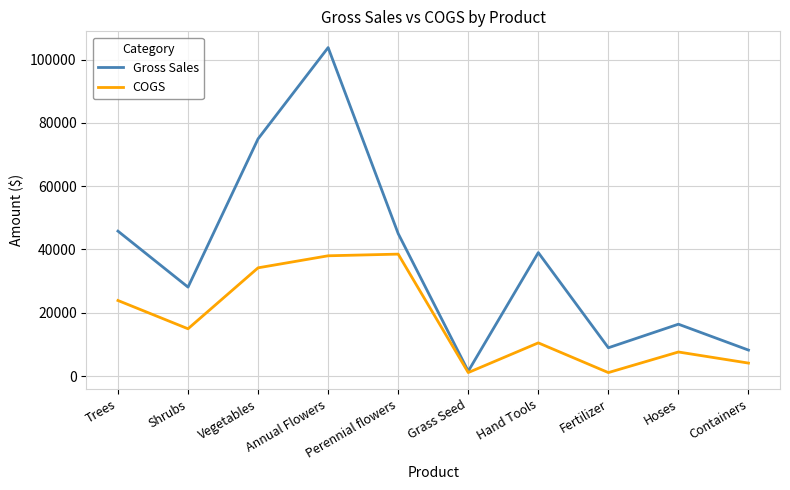

List the series in order of their peak value, lowest first.

COGS, Gross Sales